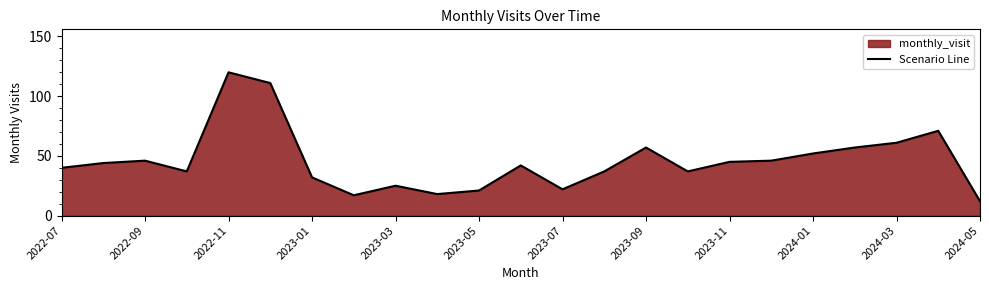

Read the value at 2023-11, to the nearest 50.

50